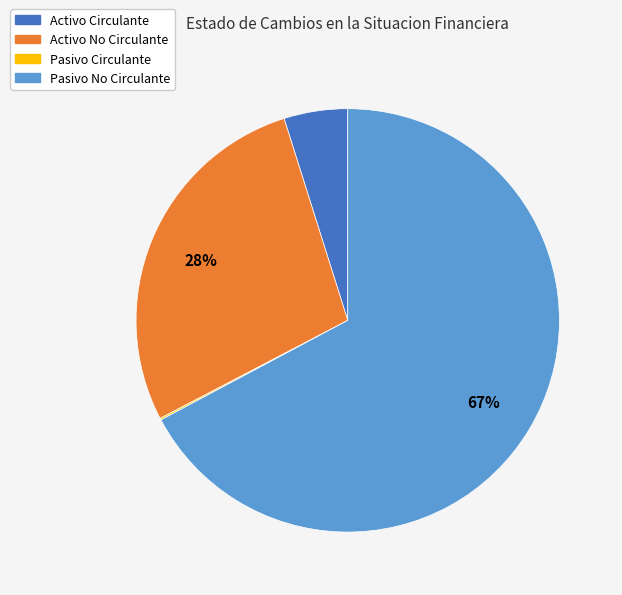

True or false: Activo Circulante accounts for 12% of the total.

False